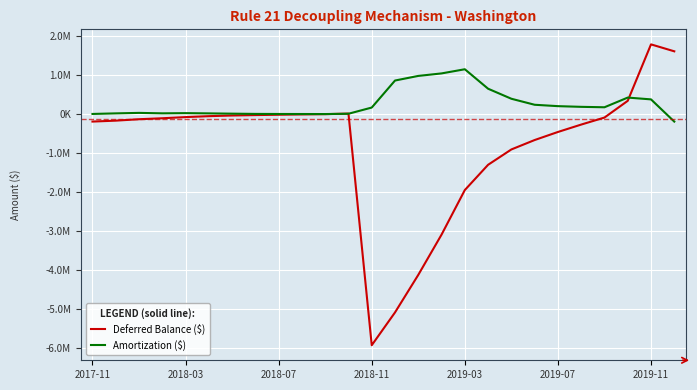

Does the chart have visible grid lines?

Yes